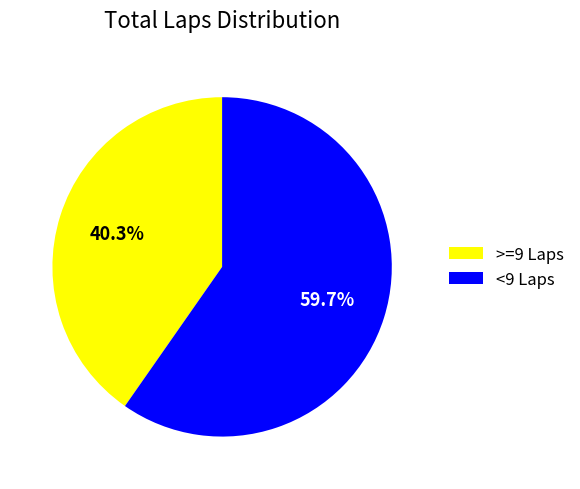

Is there a majority slice in this chart?

Yes